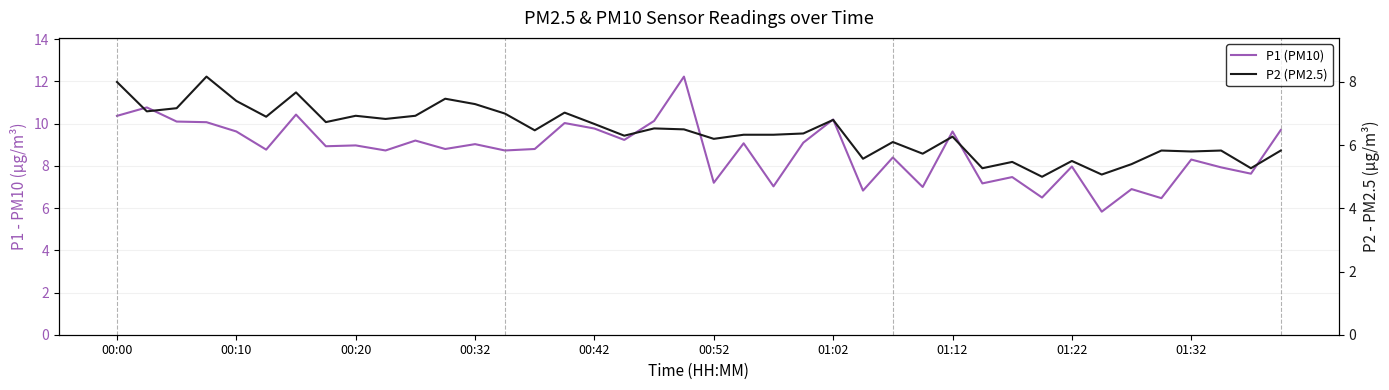

How many data points in P1 (PM10) are less than 8?

13